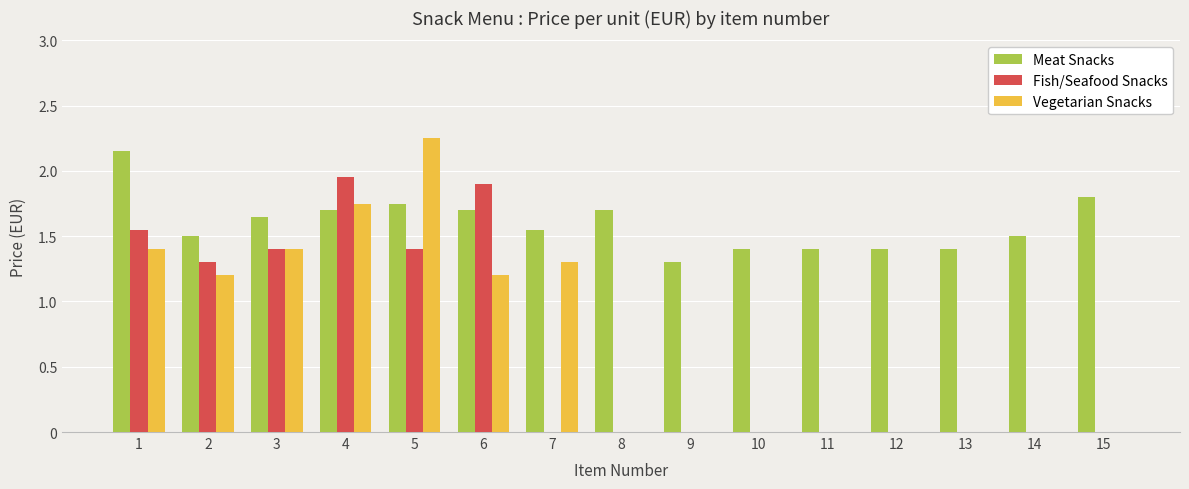

What is the average value of the Vegetarian Snacks series?

0.7